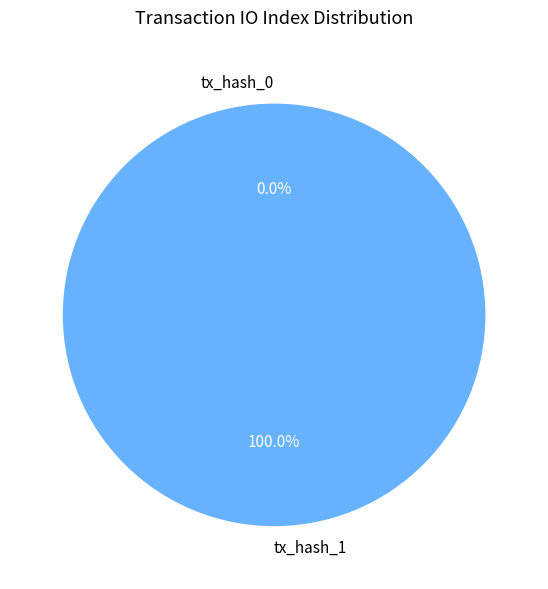

Is there a majority slice in this chart?

Yes